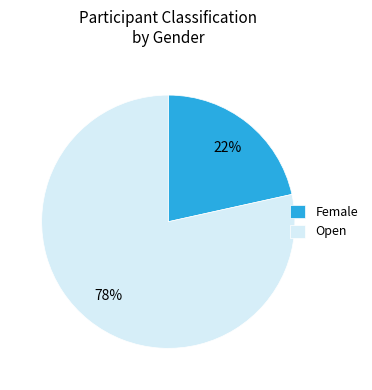

Which slice represents more than half of the pie?

Open